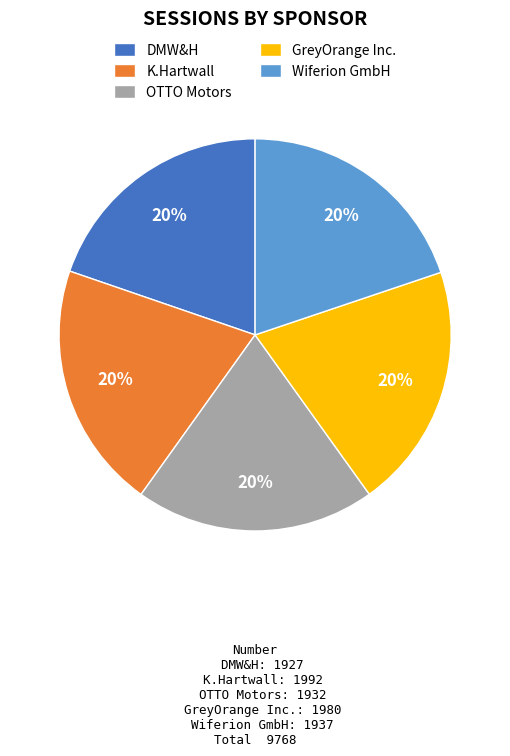

Does DMW&H account for over 50% of the chart?

No